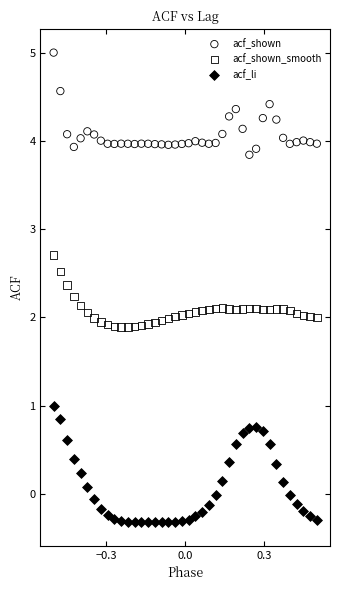

Which series has the widest spread of Y values?

acf_li